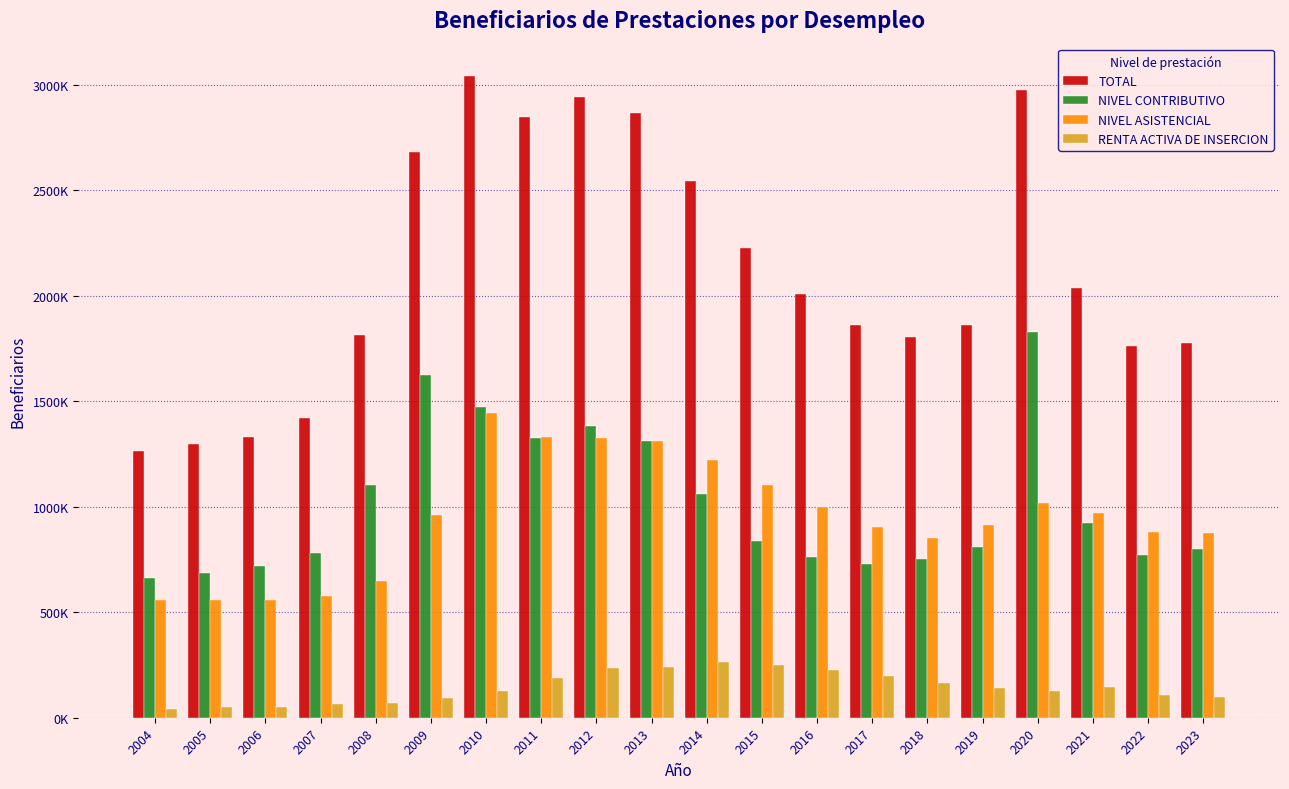

What are all the series names shown in the legend?

TOTAL, NIVEL CONTRIBUTIVO, NIVEL ASISTENCIAL, RENTA ACTIVA DE INSERCION